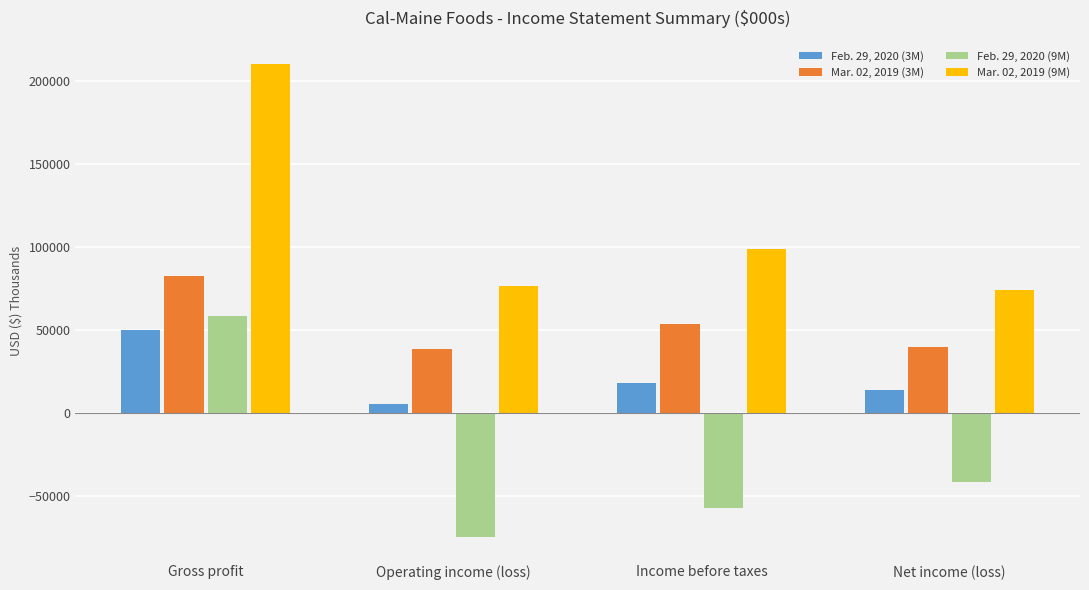

How many data points in Feb. 29, 2020 (3M) are less than 18049?

2